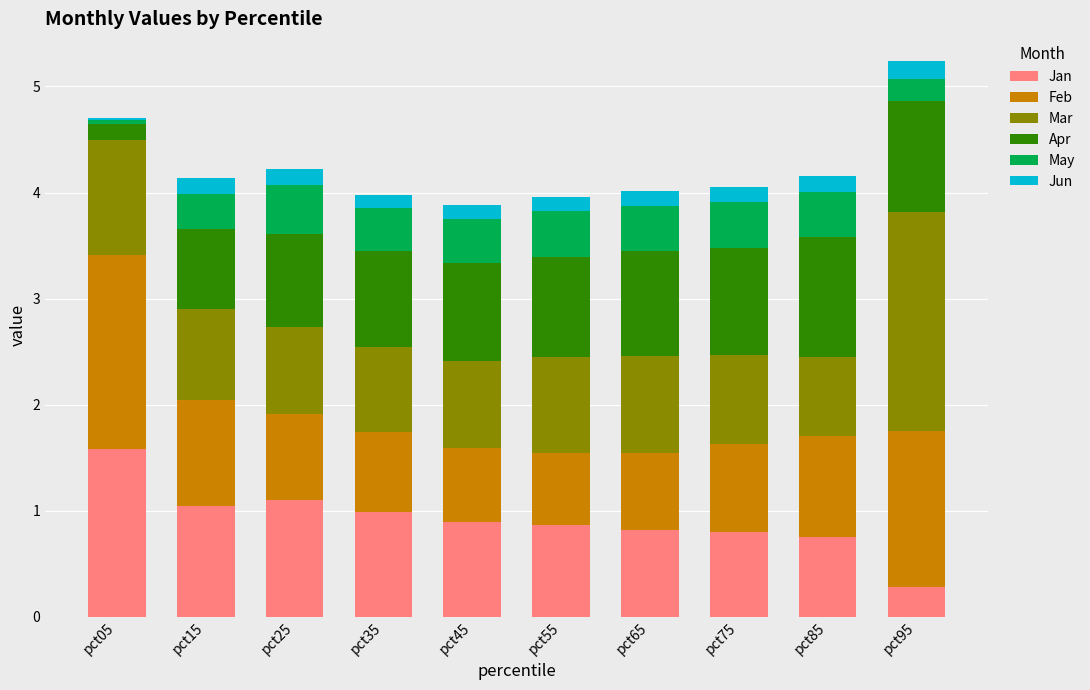

What is the lowest value of the Jan series?

0.3